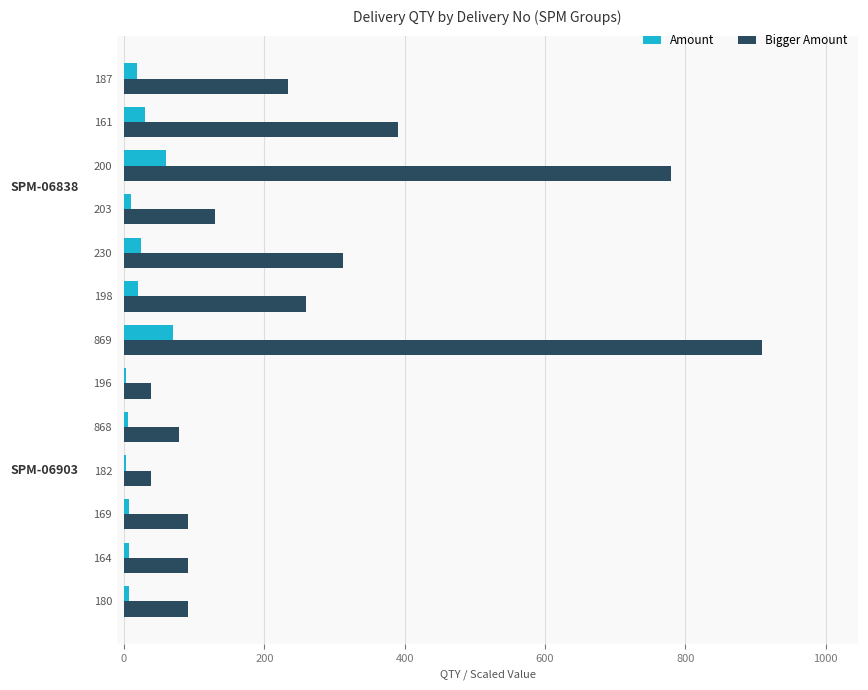

The Bigger Amount series shows 78 at 868. True or false?

True